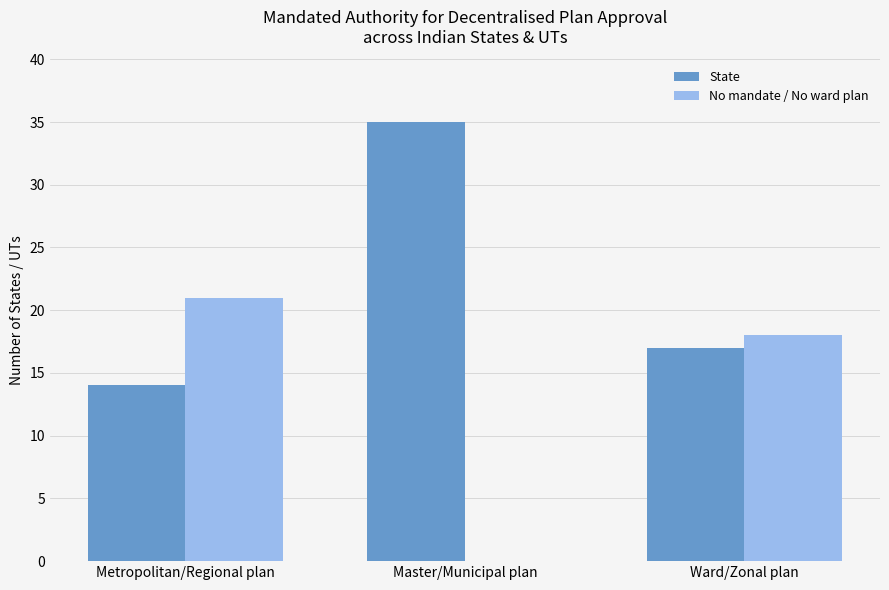

How many groups of bars are there?

3